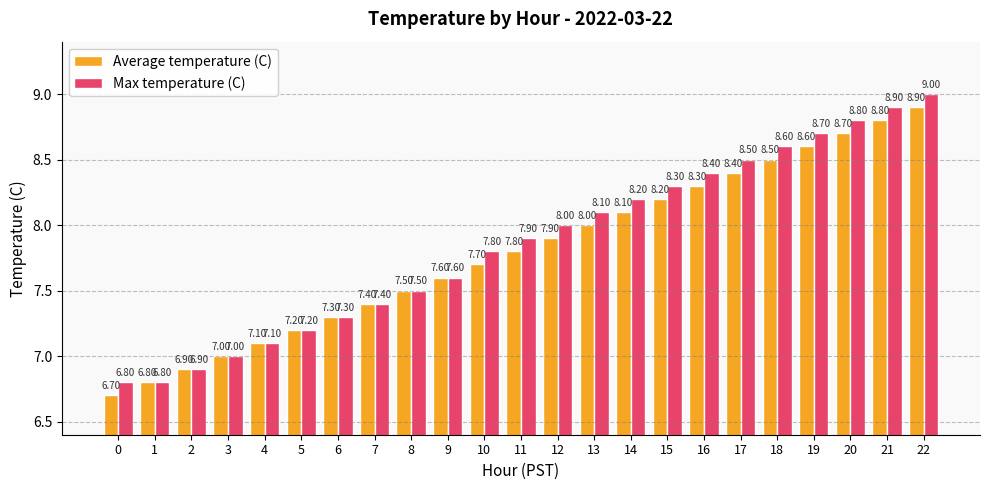

What is the value of the Max temperature (C) bar at the 9th from the left?

7.5